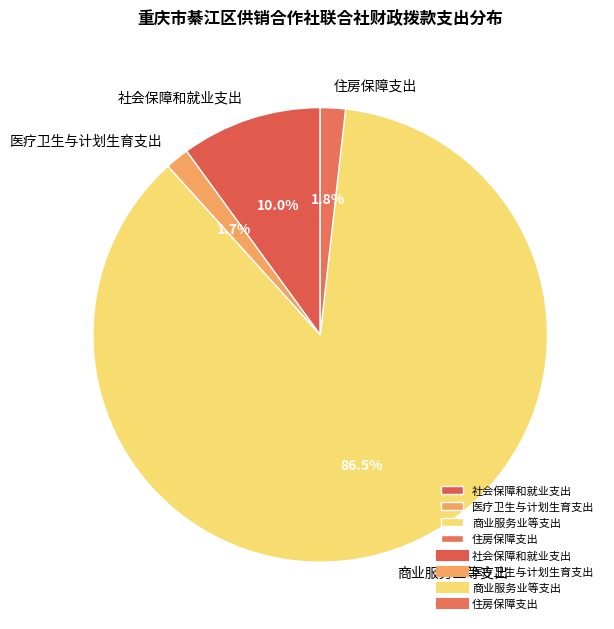

Is there any slice that represents more than half of the pie?

Yes